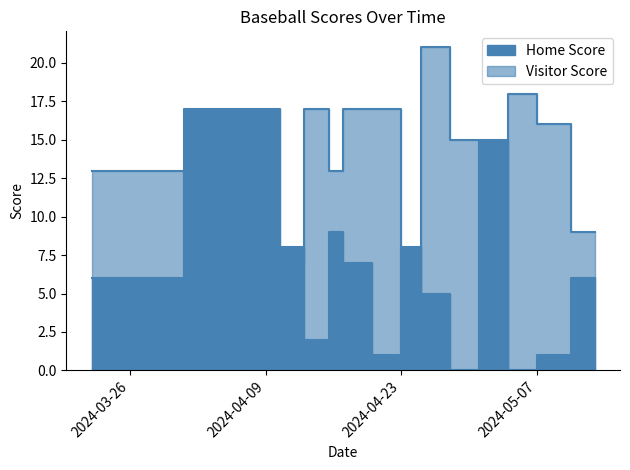

Rank the categories by Home Score value from highest to lowest.

2024-04-10, 2024-05-02, 2024-04-16, 2024-04-11, 2024-04-24, 2024-04-18, 2024-03-22, 2024-05-13, 2024-04-26, 2024-04-15, 2024-04-22, 2024-05-08, 2024-04-30, 2024-05-06